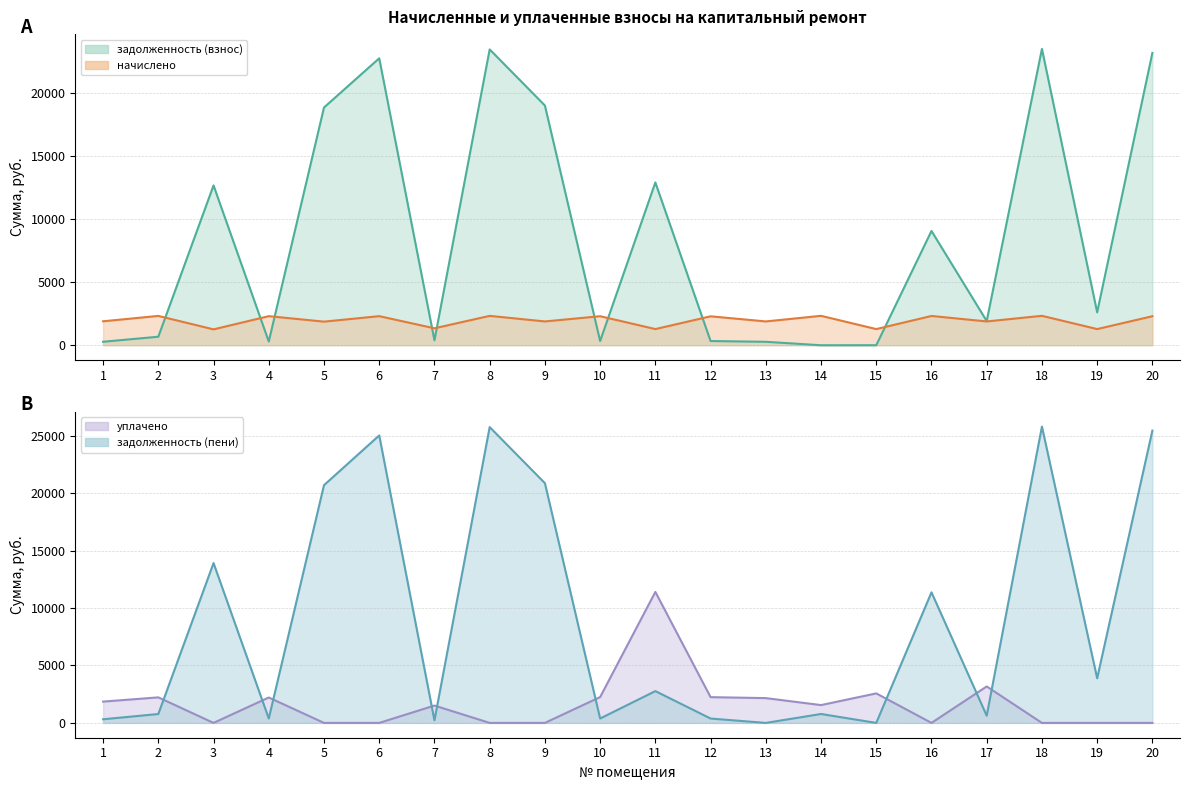

Rank the series at 9 from lowest to highest value.

уплачено, начислено, задолженность (взнос), задолженность (пени)